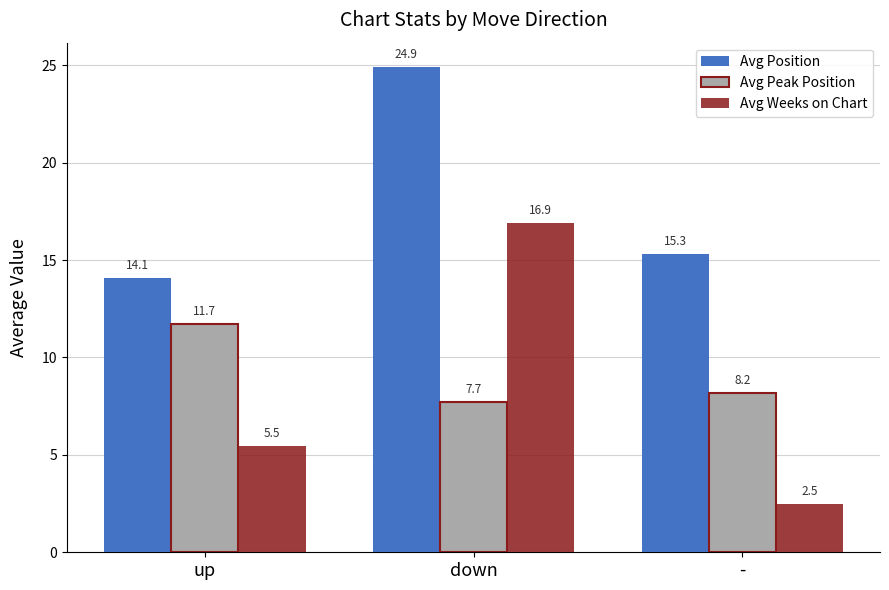

Is it true that Avg Weeks on Chart equals 5.5 at up?

True